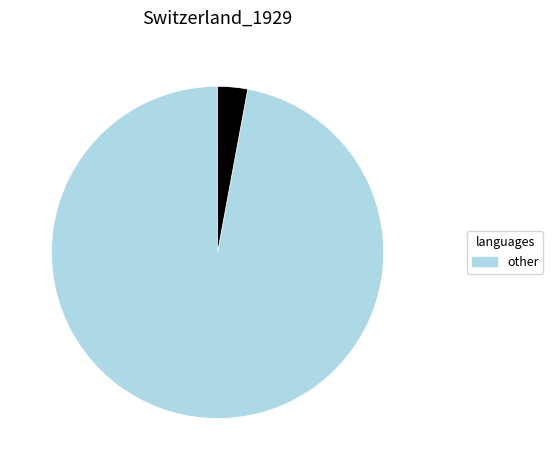

Is there any slice that represents more than half of the pie?

Yes